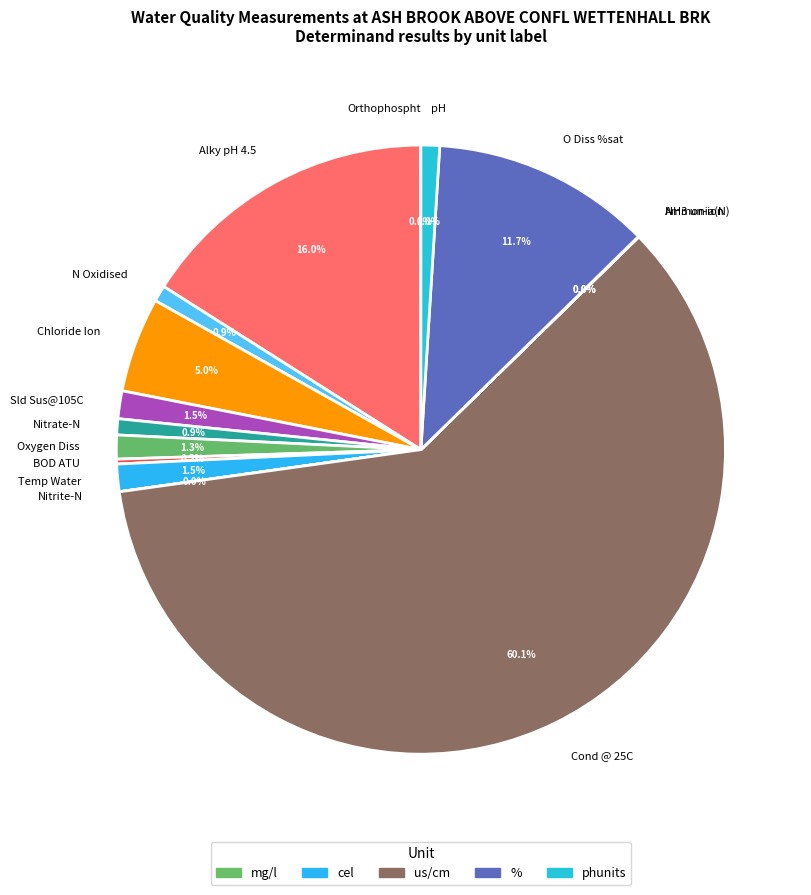

Which category has the biggest portion of the pie?

Cond @ 25C